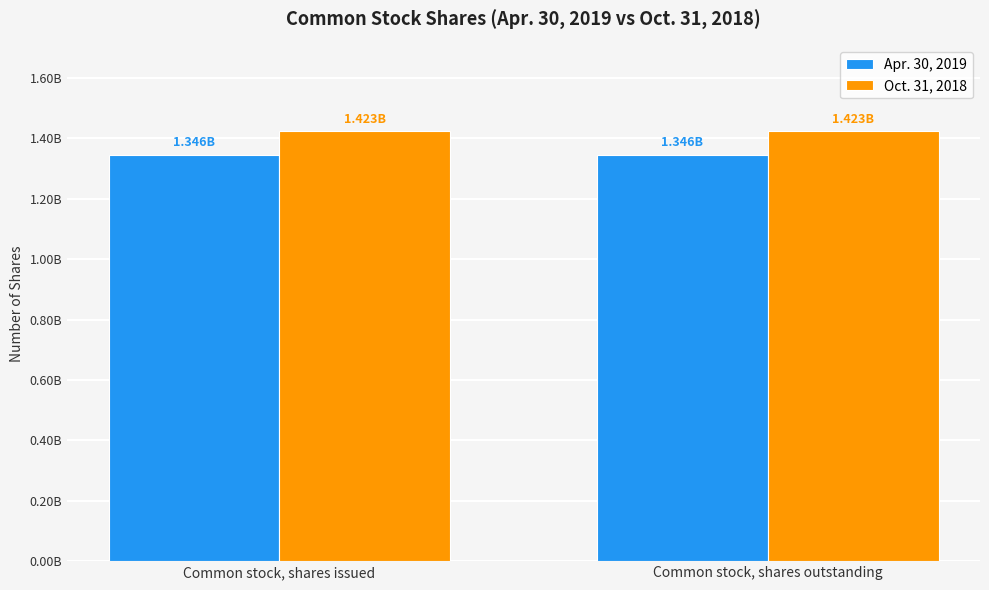

What are all the series names shown in the legend?

Apr. 30, 2019, Oct. 31, 2018